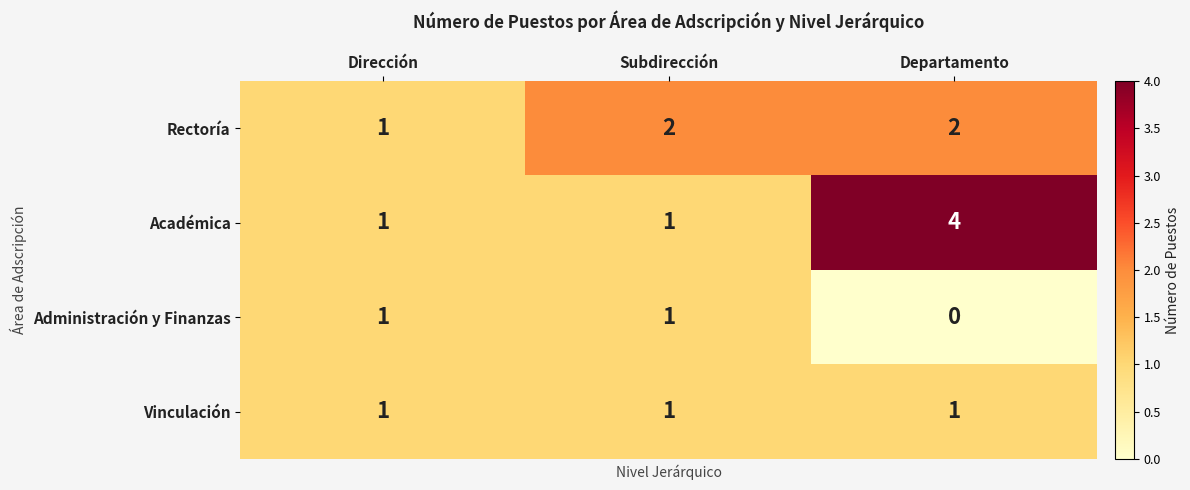

List the series in order of their overall mean, highest first.

Académica, Rectoría, Vinculación, Administración y Finanzas